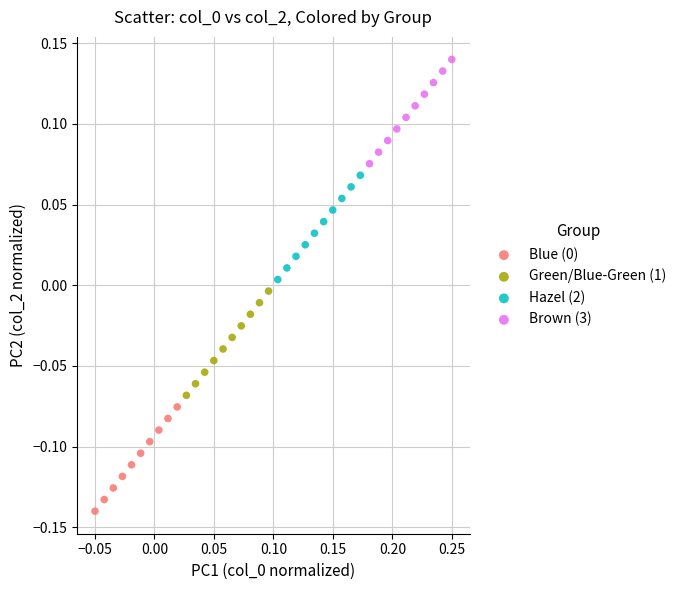

Which series contains the highest Y value?

Brown (3)